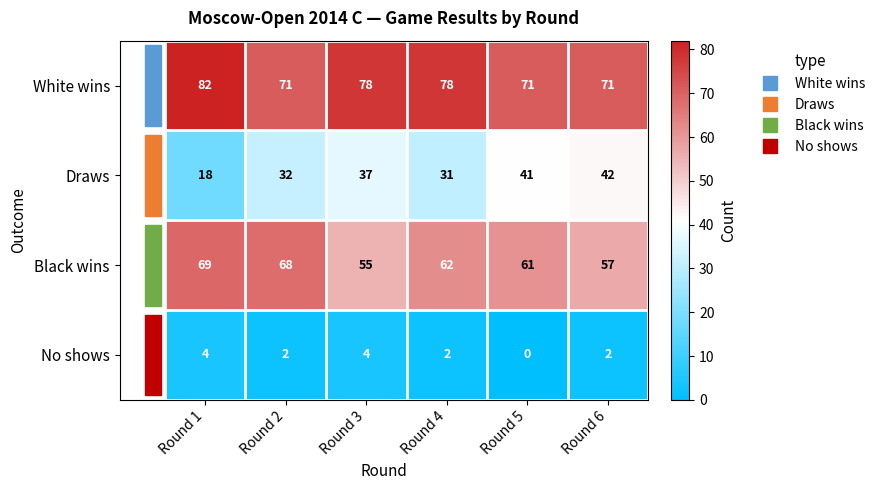

At which label does No shows reach its minimum?

Round 5